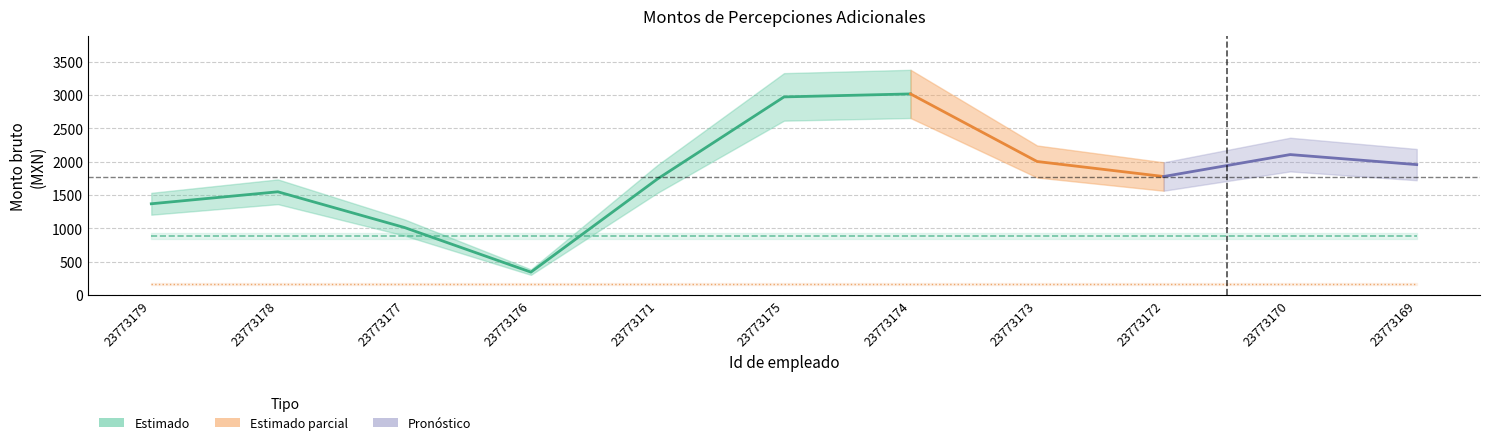

What position from the right is 23773170?

2